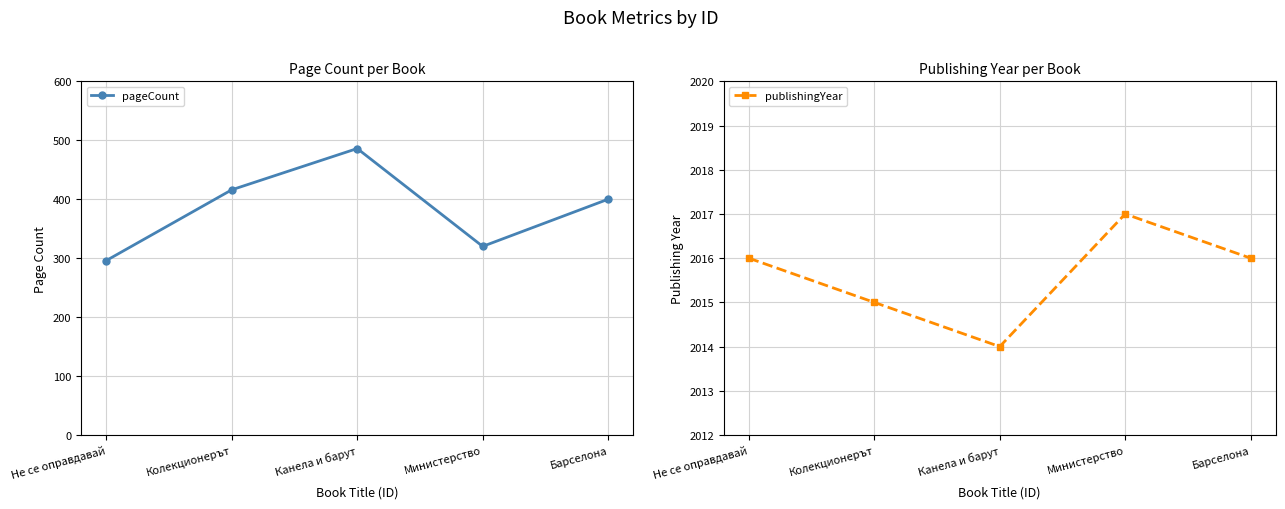

Reading left to right, list all the values displayed in this chart.

pageCount: 296	416	486	320	400
publishingYear: 2016	2015	2014	2017	2016